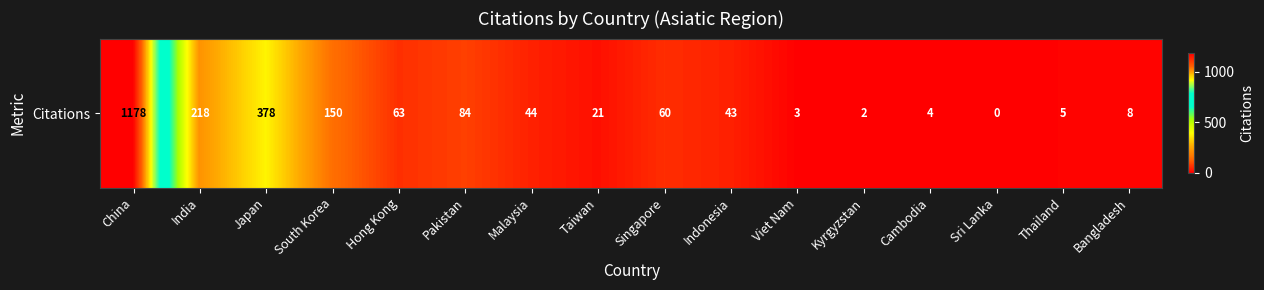

Which label corresponds to the largest value in the chart?

China